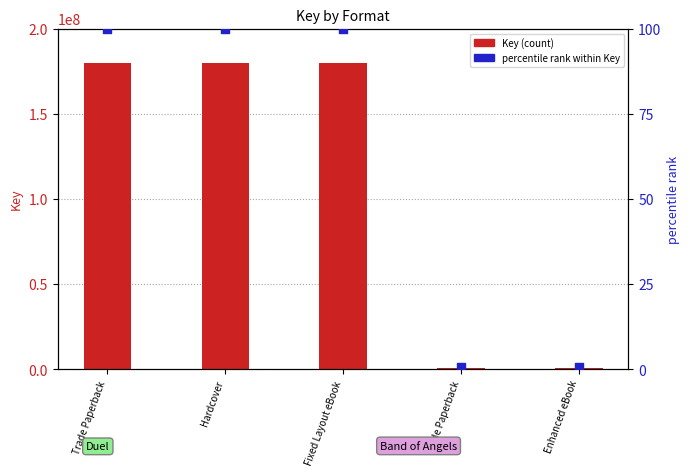

Which series reaches the minimum Y coordinate?

percentile rank within Key